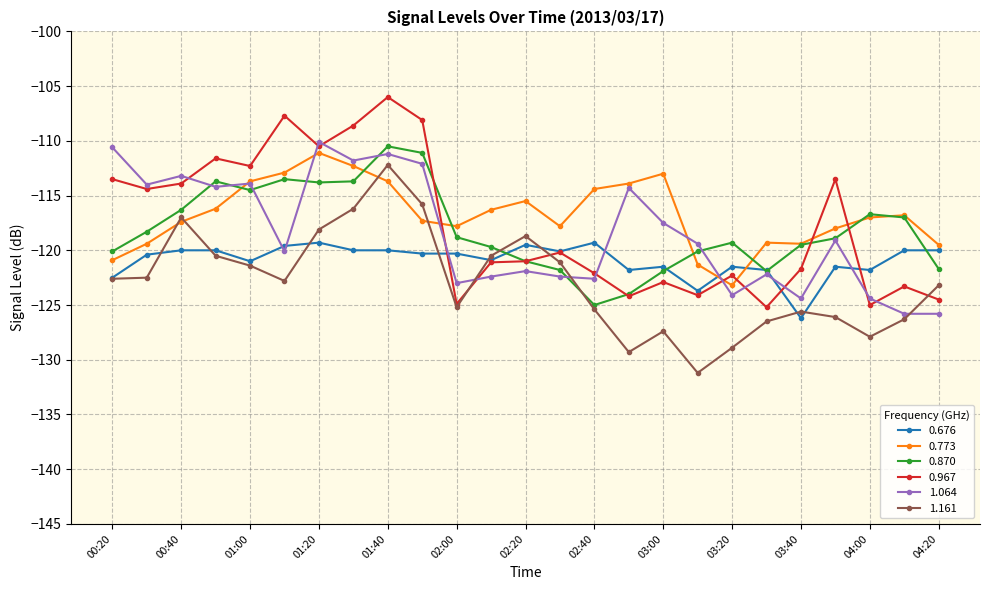

What is the value of the 0.967 point at the 10th from the left?

-108.1